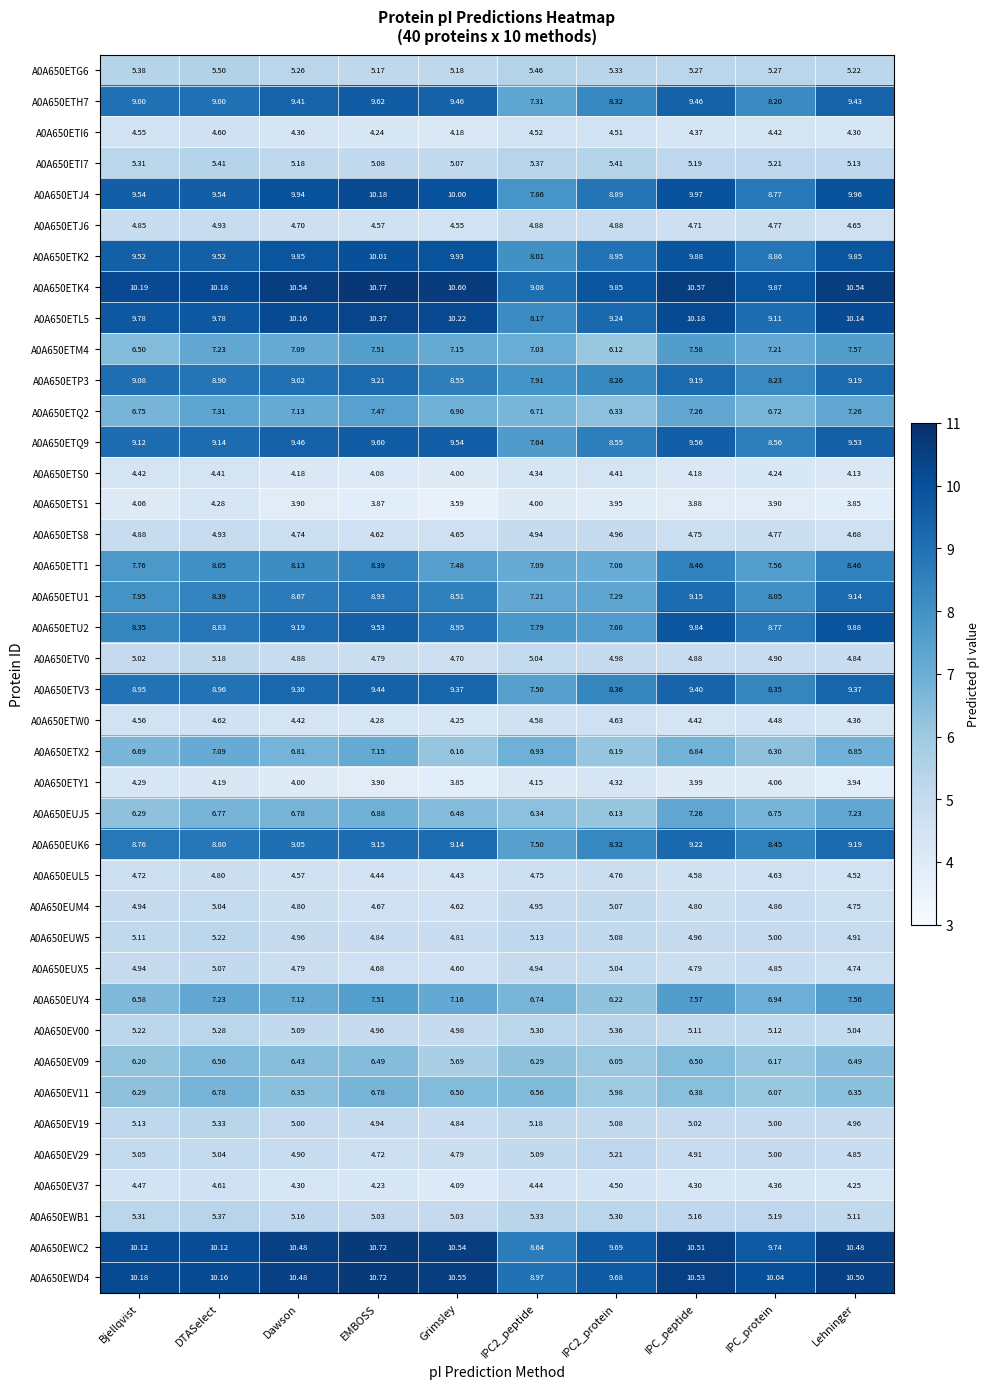

Which label corresponds to the smallest value in the chart?

Grimsley